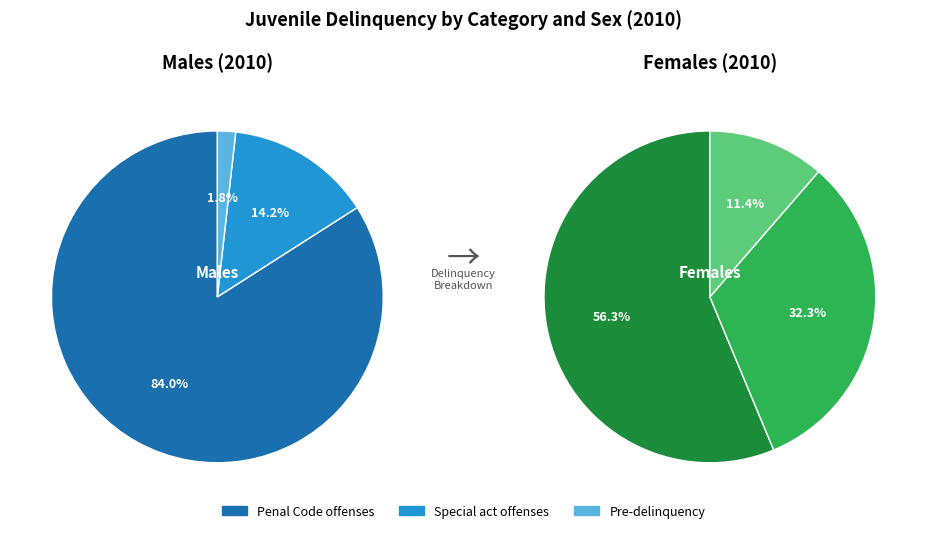

How much of the chart is everything except Pre-delinquency?

98.2%